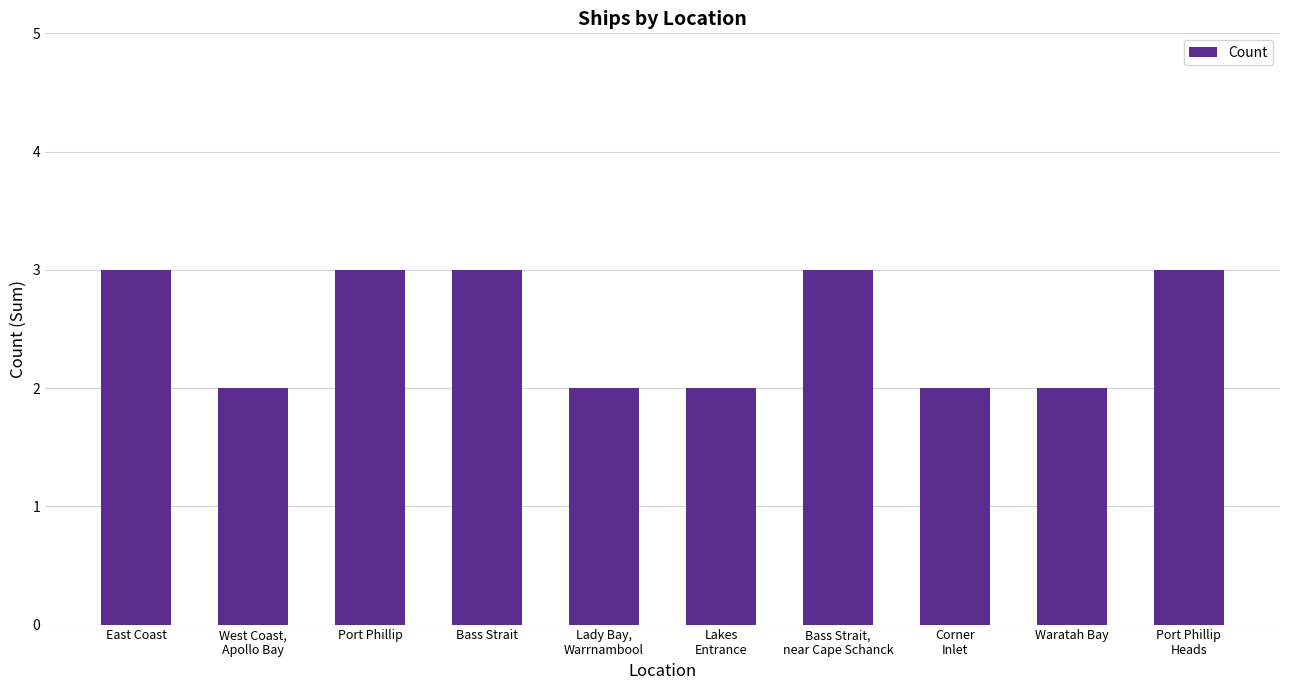

What is the greatest value displayed?

3